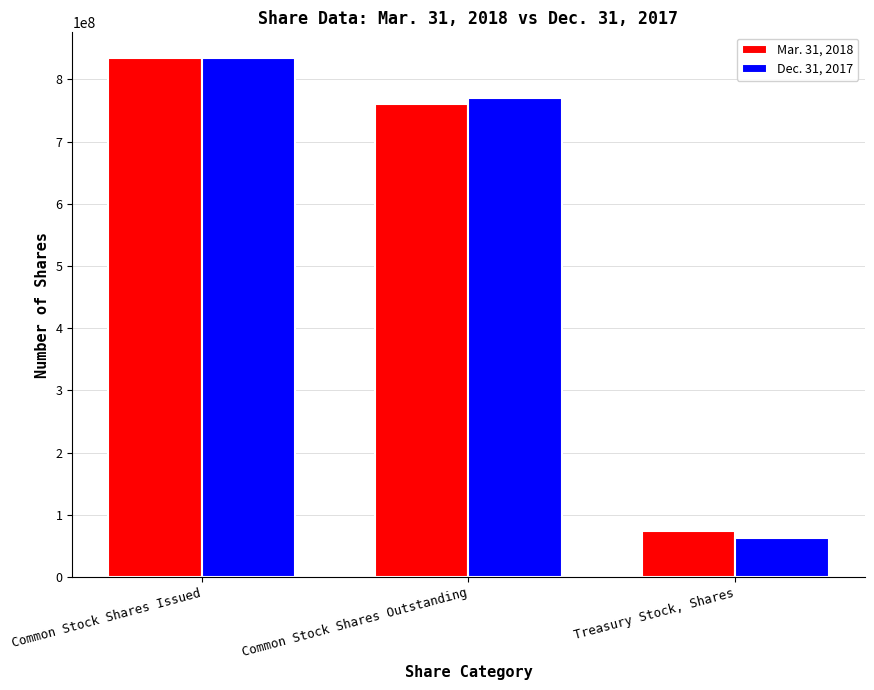

Count the number of categories in the chart.

3